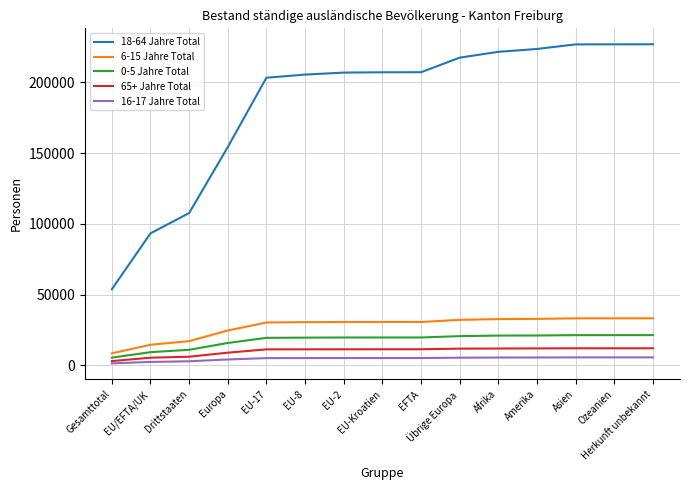

Which series has the largest total across all categories?

18-64 Jahre Total